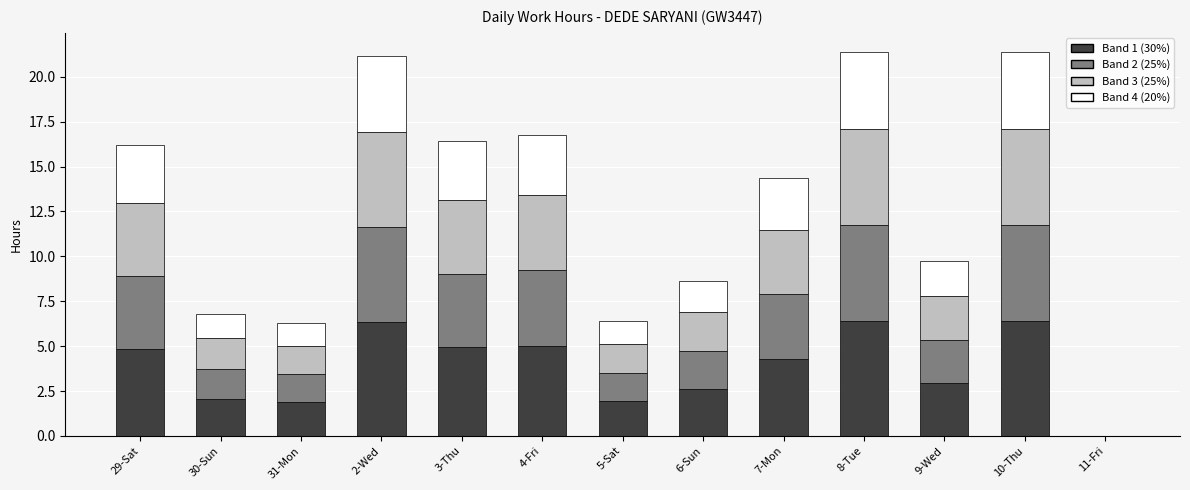

What is the total value across all series at 31-Mon?

6.3